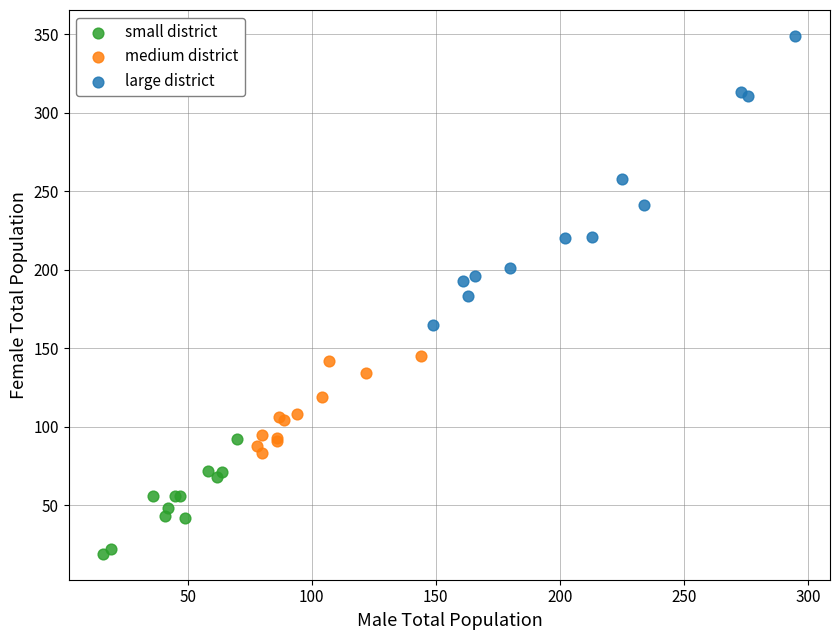

Which series reaches the maximum Y coordinate?

large district